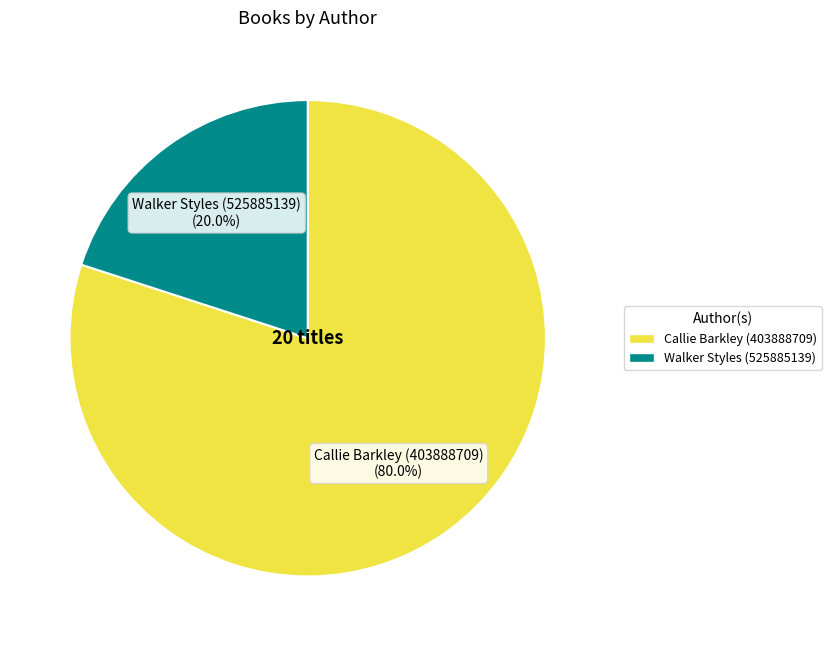

True or false: Walker Styles (525885139) accounts for 20% of the total.

True